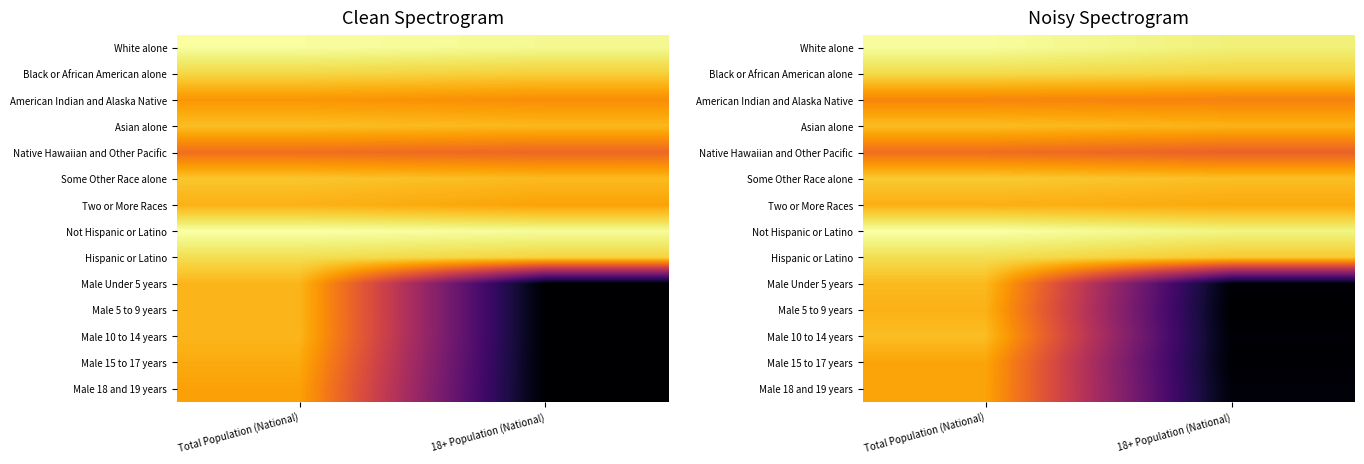

Which series has the largest total across all categories?

Not Hispanic or Latino